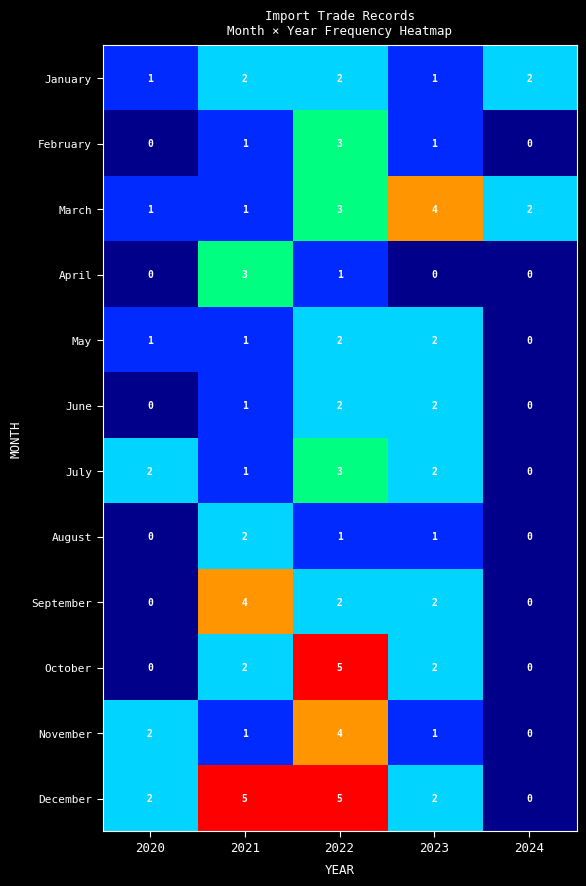

Which series has the largest total across all categories?

December